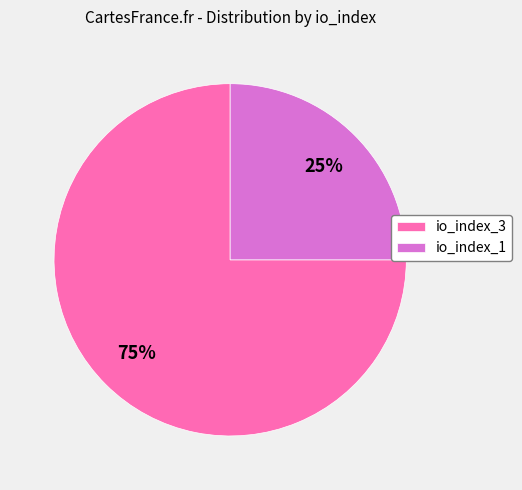

Which has a higher value, io_index_3 or io_index_1?

io_index_3